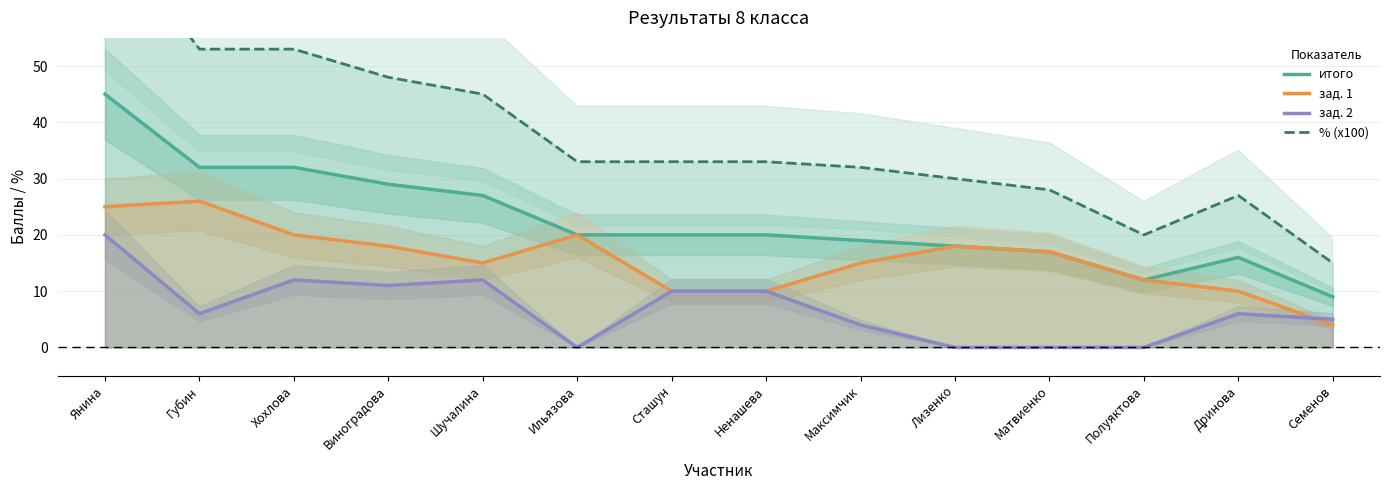

How many categories are shown in the chart?

14